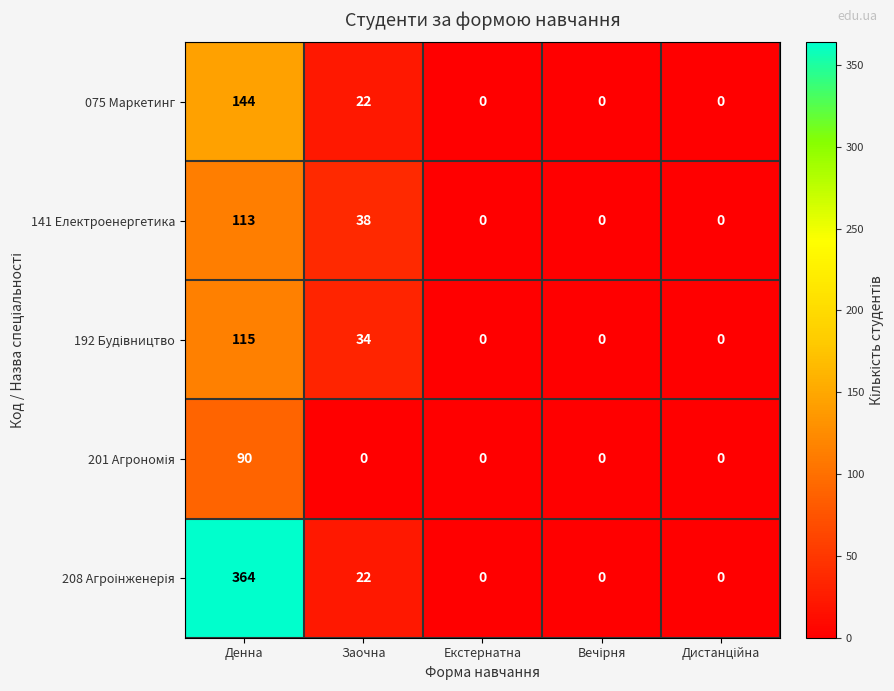

At which category is the sum across all series the highest?

Денна